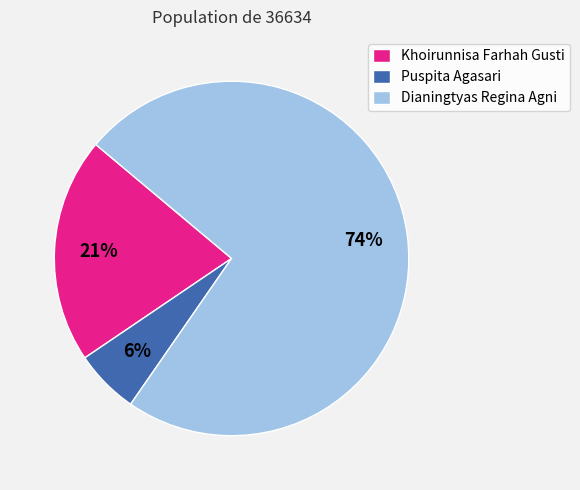

How many slices are in this pie chart?

3